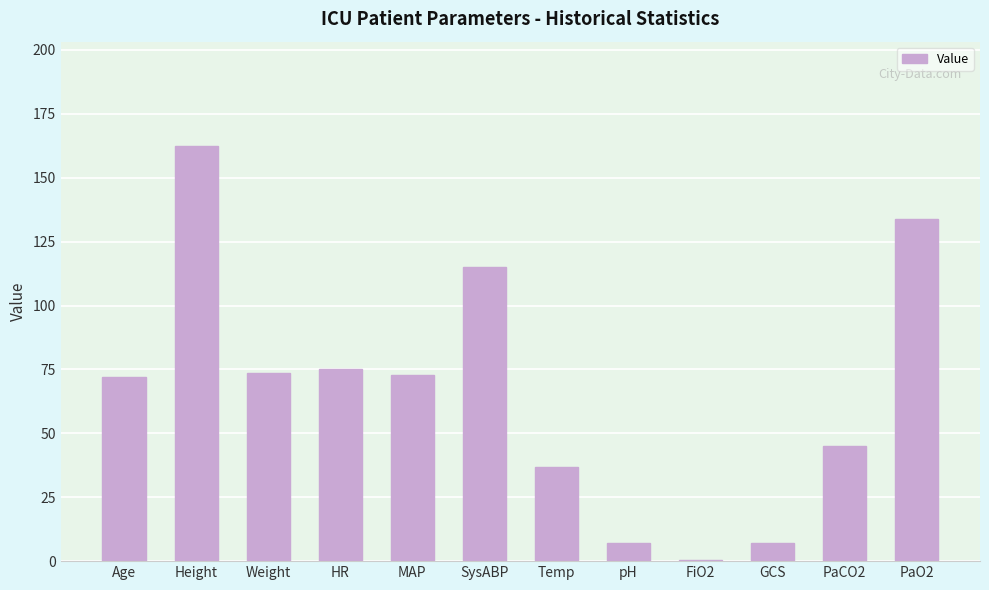

True or false: the data shows 105.5 at MAP.

False